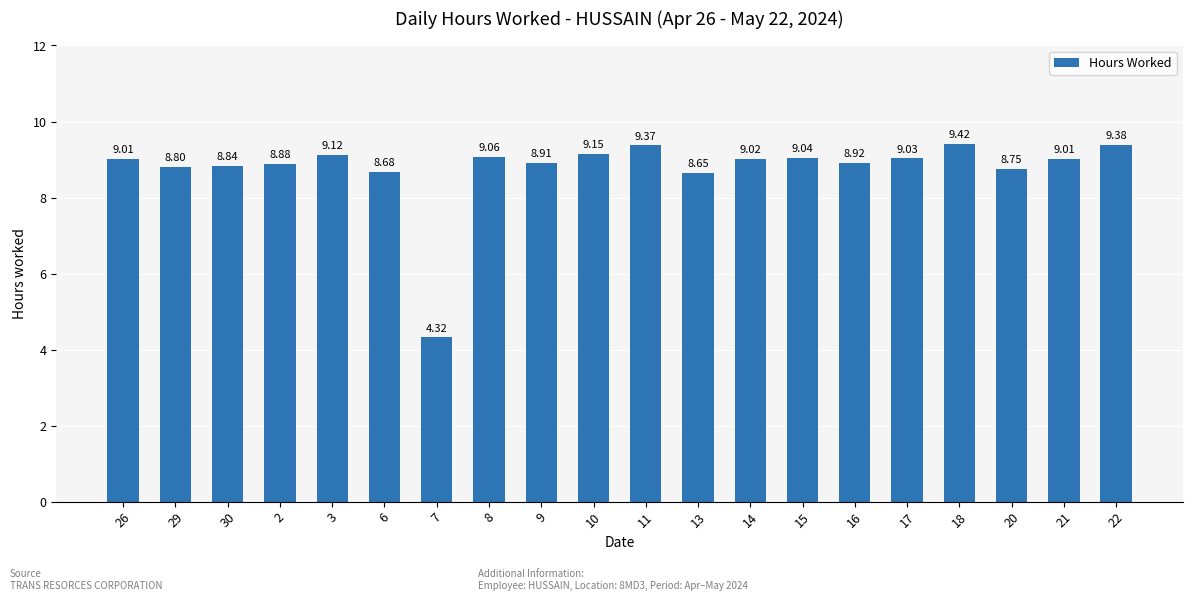

What is the change in value from 17 to 20?

-0.3